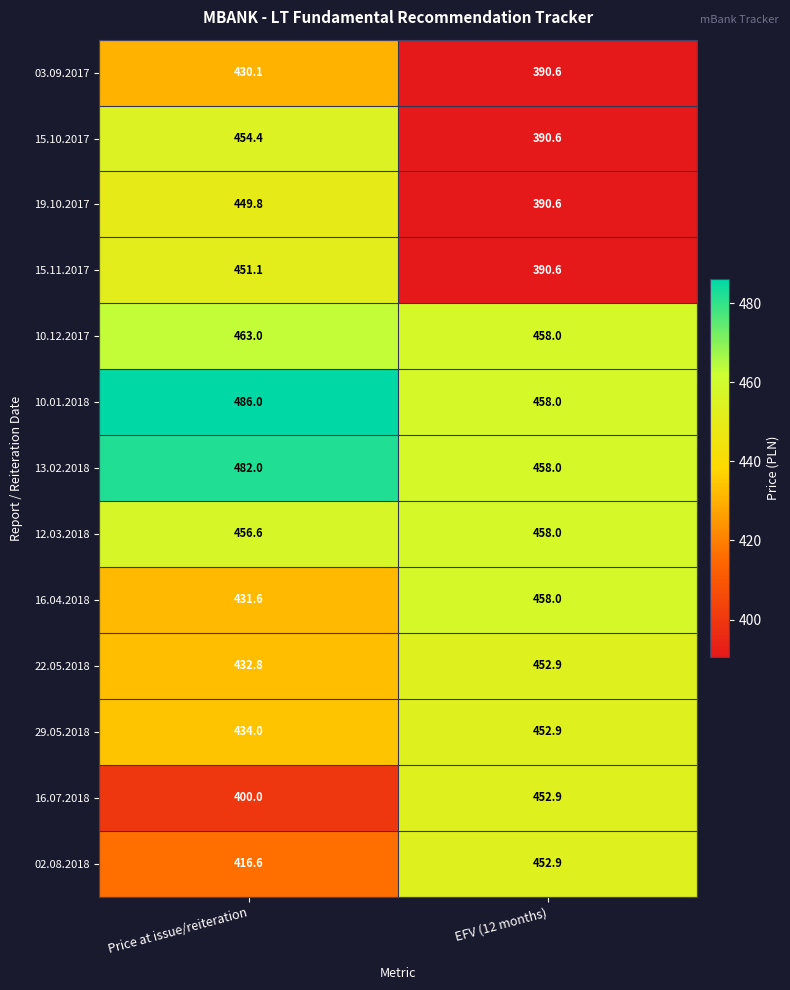

Reading right to left, what are all the values shown in this chart?

03.09.2017: EFV (12 months)=390.6	Price at issue/reiteration=430.1
15.10.2017: EFV (12 months)=390.6	Price at issue/reiteration=454.4
19.10.2017: EFV (12 months)=390.6	Price at issue/reiteration=449.8
15.11.2017: EFV (12 months)=390.6	Price at issue/reiteration=451.1
10.12.2017: EFV (12 months)=458.0	Price at issue/reiteration=463.0
10.01.2018: EFV (12 months)=458.0	Price at issue/reiteration=486.0
13.02.2018: EFV (12 months)=458.0	Price at issue/reiteration=482.0
12.03.2018: EFV (12 months)=458.0	Price at issue/reiteration=456.6
16.04.2018: EFV (12 months)=458.0	Price at issue/reiteration=431.6
22.05.2018: EFV (12 months)=452.9	Price at issue/reiteration=432.8
29.05.2018: EFV (12 months)=452.9	Price at issue/reiteration=434.0
16.07.2018: EFV (12 months)=452.9	Price at issue/reiteration=400.0
02.08.2018: EFV (12 months)=452.9	Price at issue/reiteration=416.6